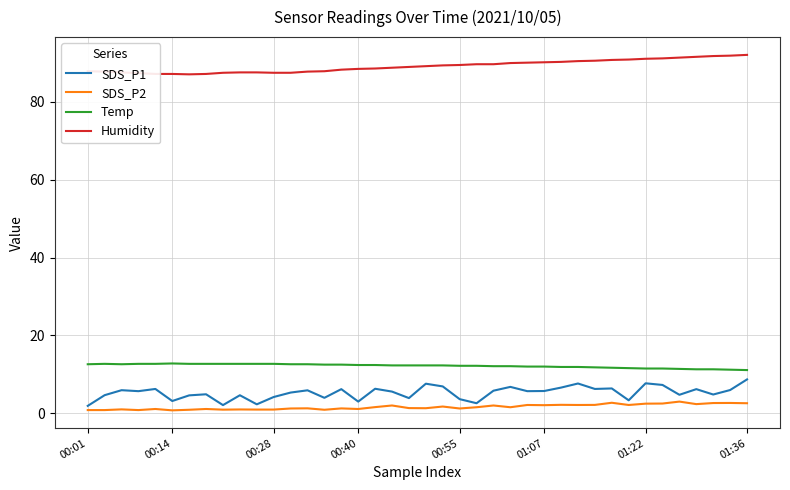

Which series has the widest spread of values?

SDS_P1